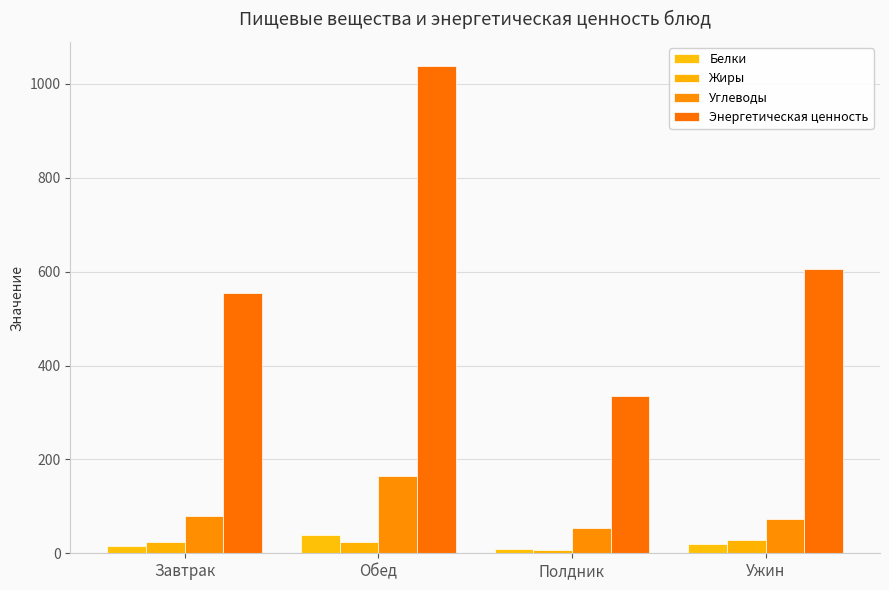

What is the spread (max minus min) of values at Обед?

1012.8